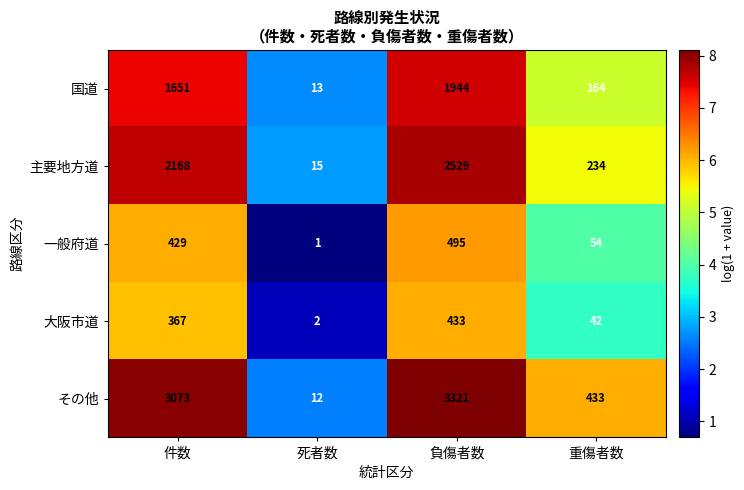

The 大阪市道 series shows 642 at 負傷者数. True or false?

False